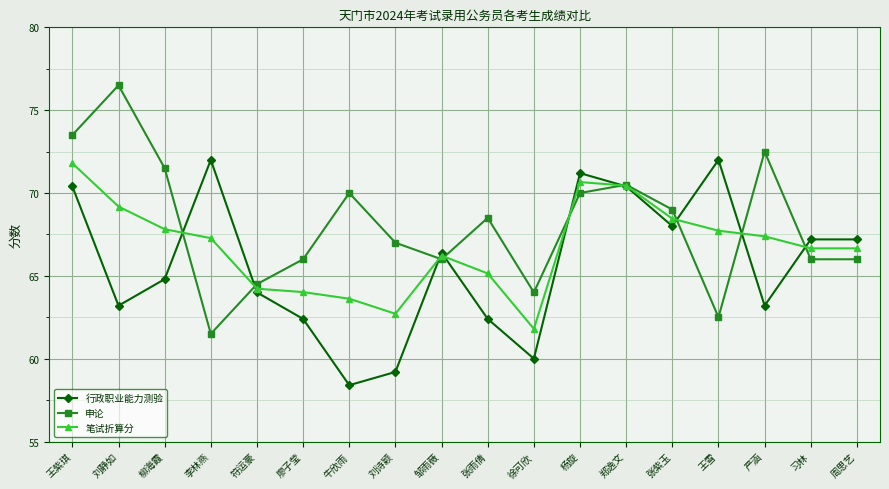

What is the label of the 2nd point from the left?

刘静如